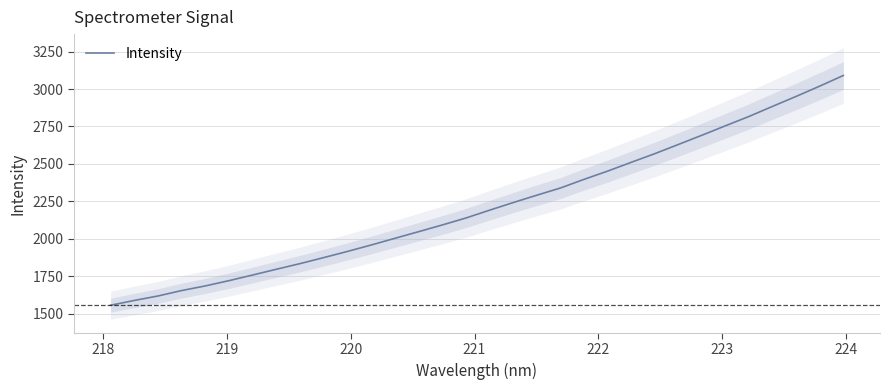

What is the minimum value for Intensity?

1557.3